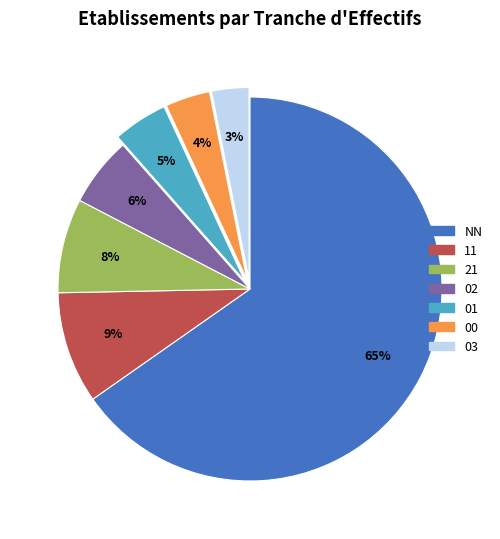

How many slices are in this pie chart?

7